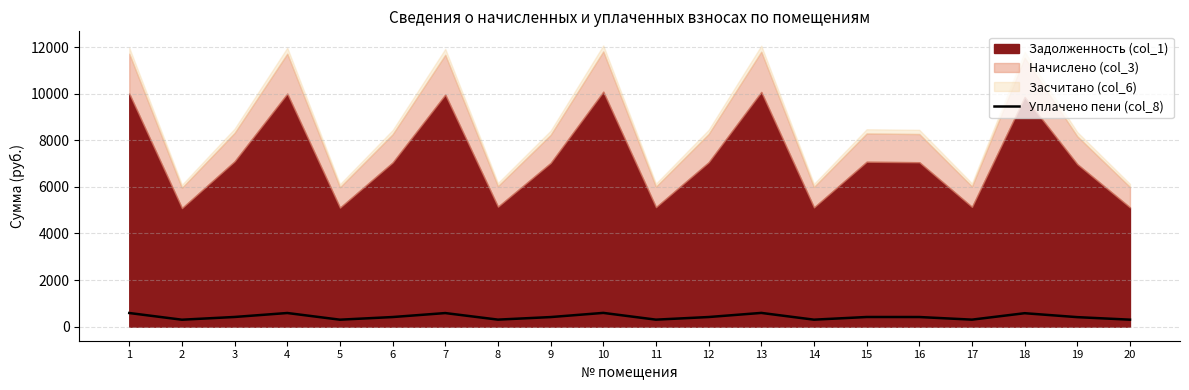

What is the ratio of the value at 2 to the value at 11?

1.0